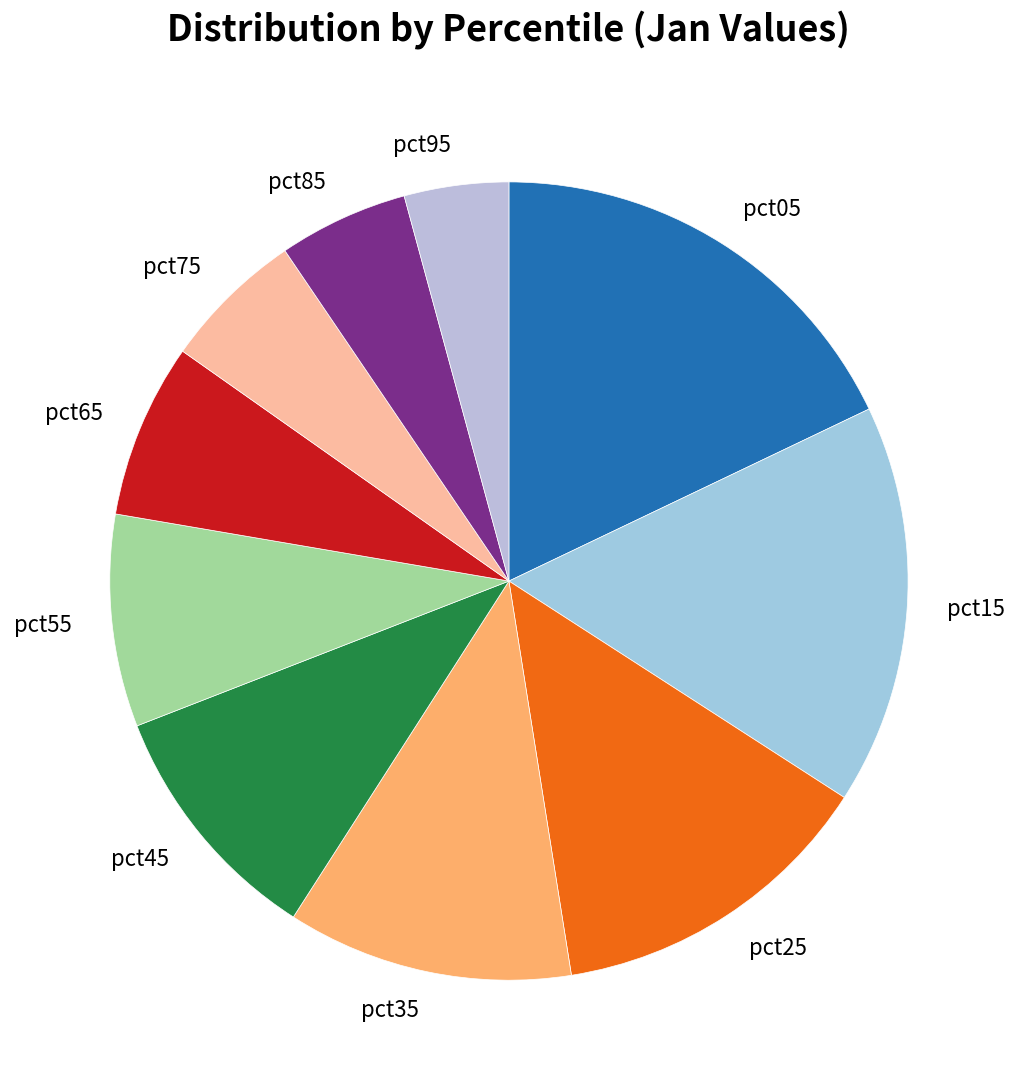

What is the ratio of the value at pct95 to the value at pct25?

0.3